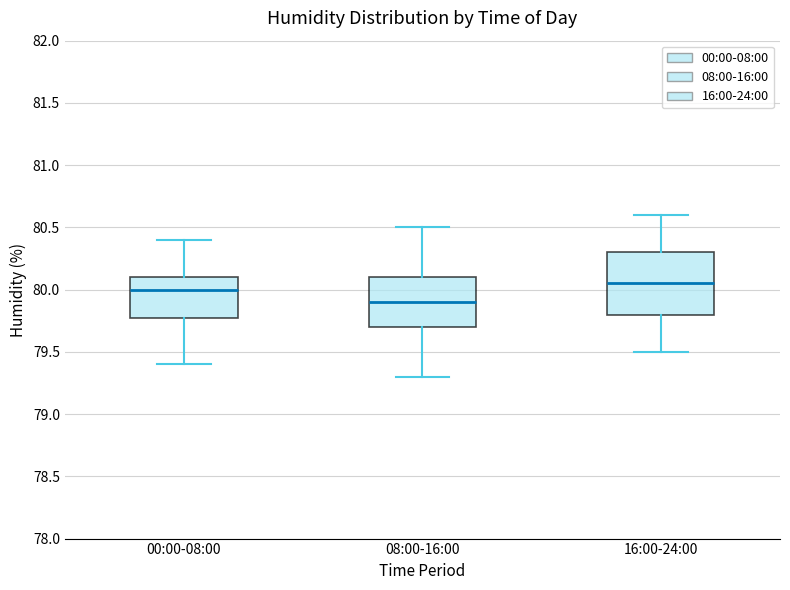

Where does the upper whisker of the box for 08:00-16:00 end on the y-axis? The values are not printed on the chart, so give them approximately, as read against the axis.

80.50